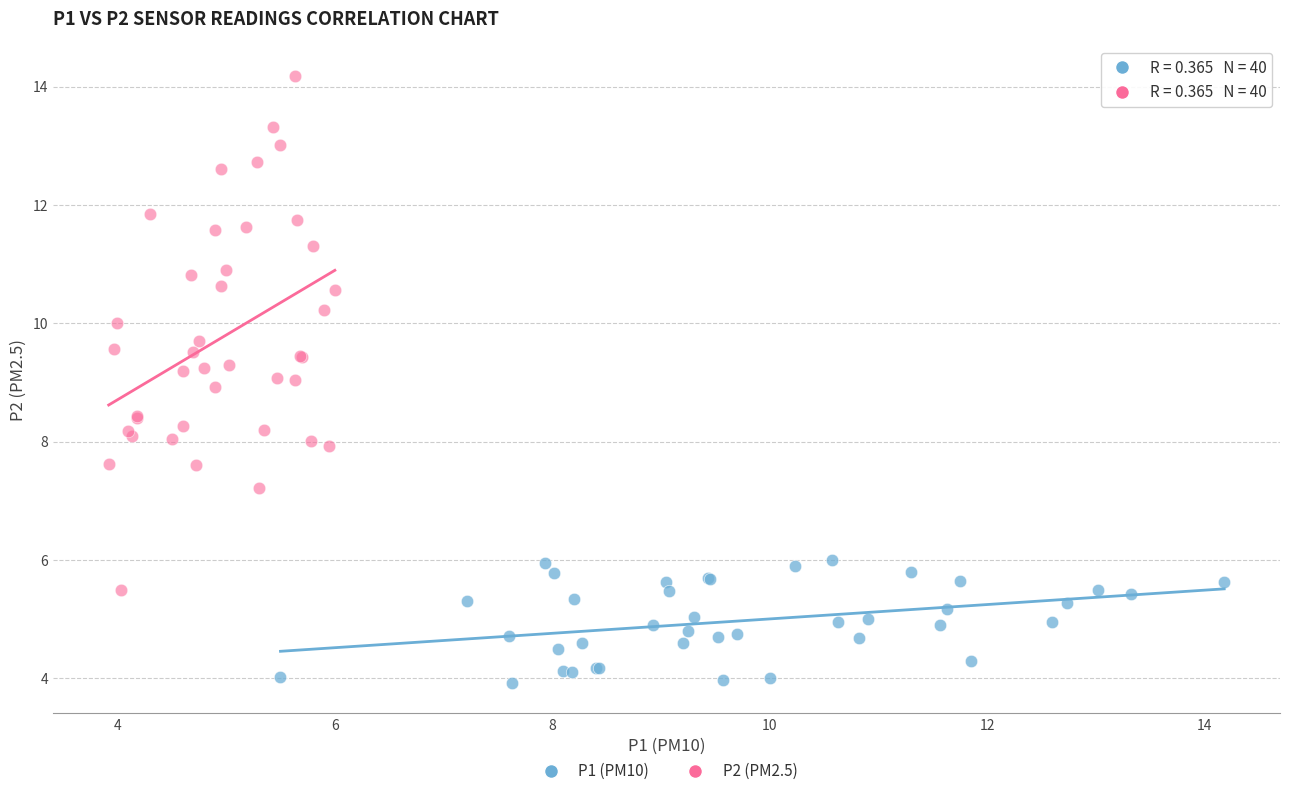

Which series has the largest Y range (max minus min)?

P2 (PM2.5)